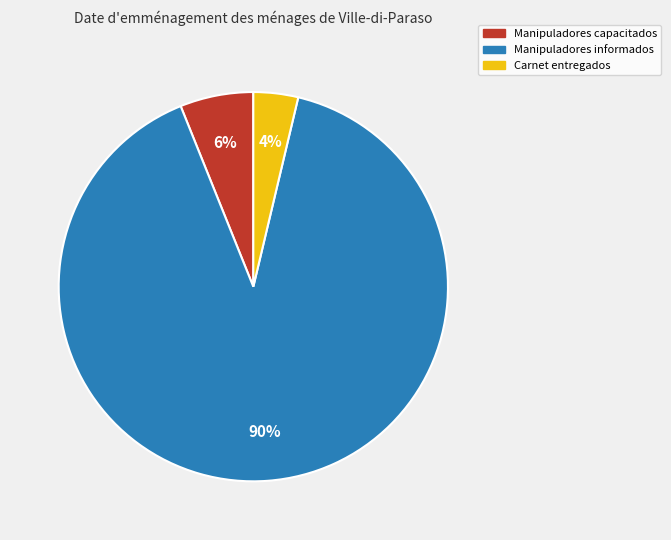

Is there any slice that represents more than half of the pie?

Yes